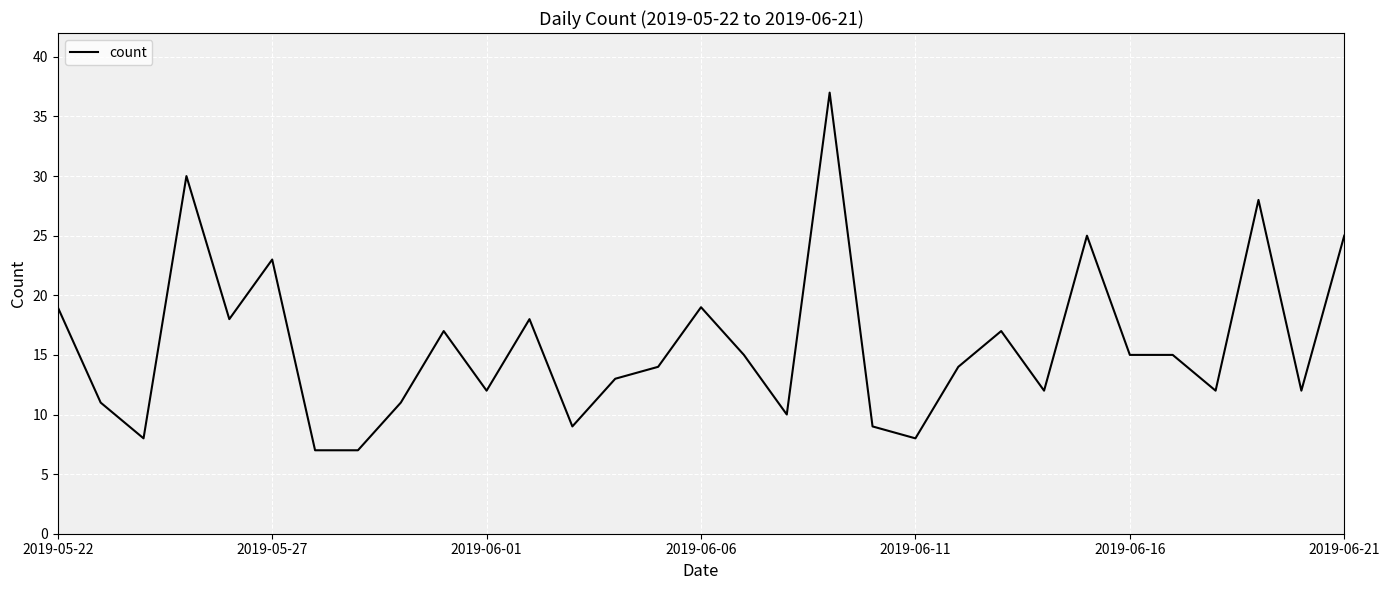

What is the minimum value shown in the chart?

7